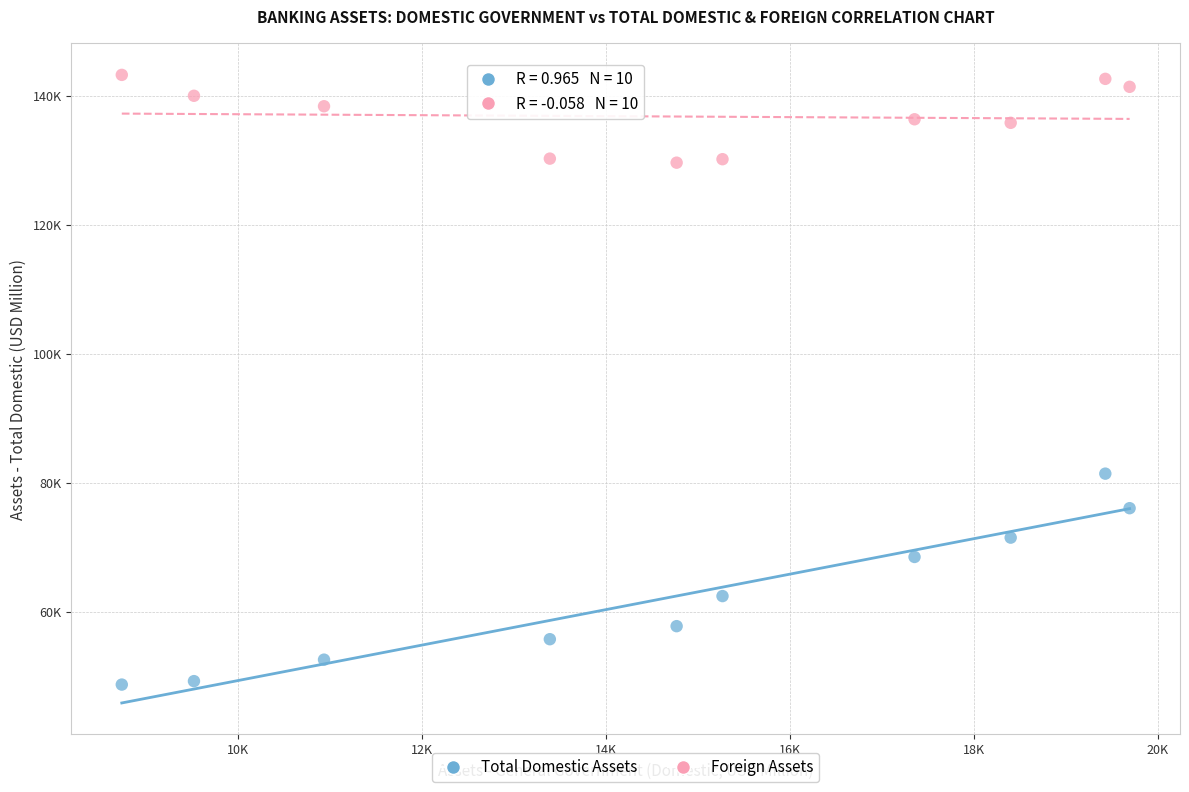

Which series contains the lowest Y value?

Total Domestic Assets